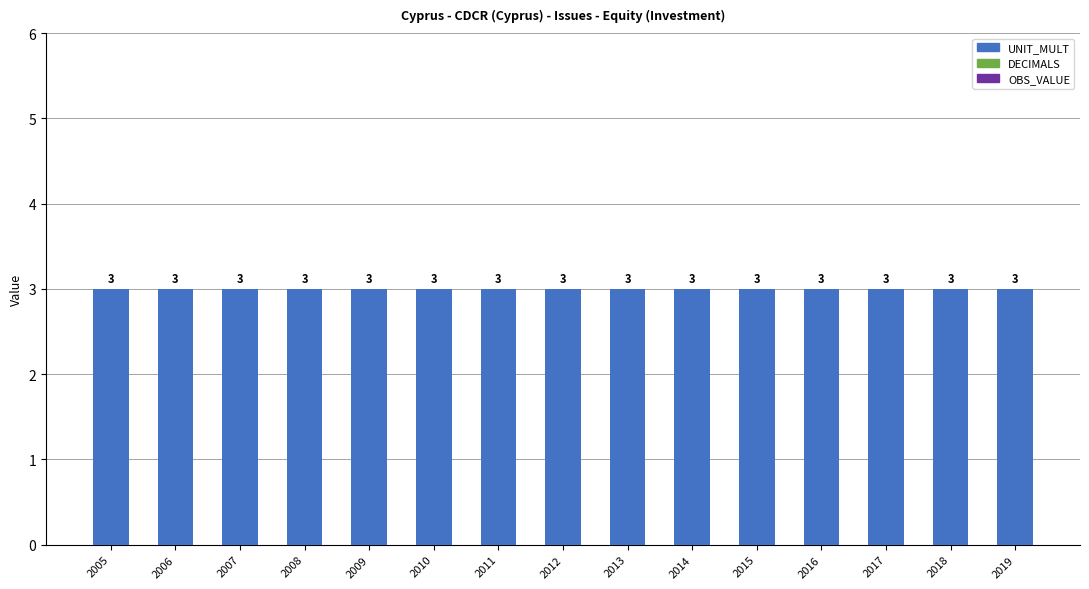

Count the number of categories in the chart.

15